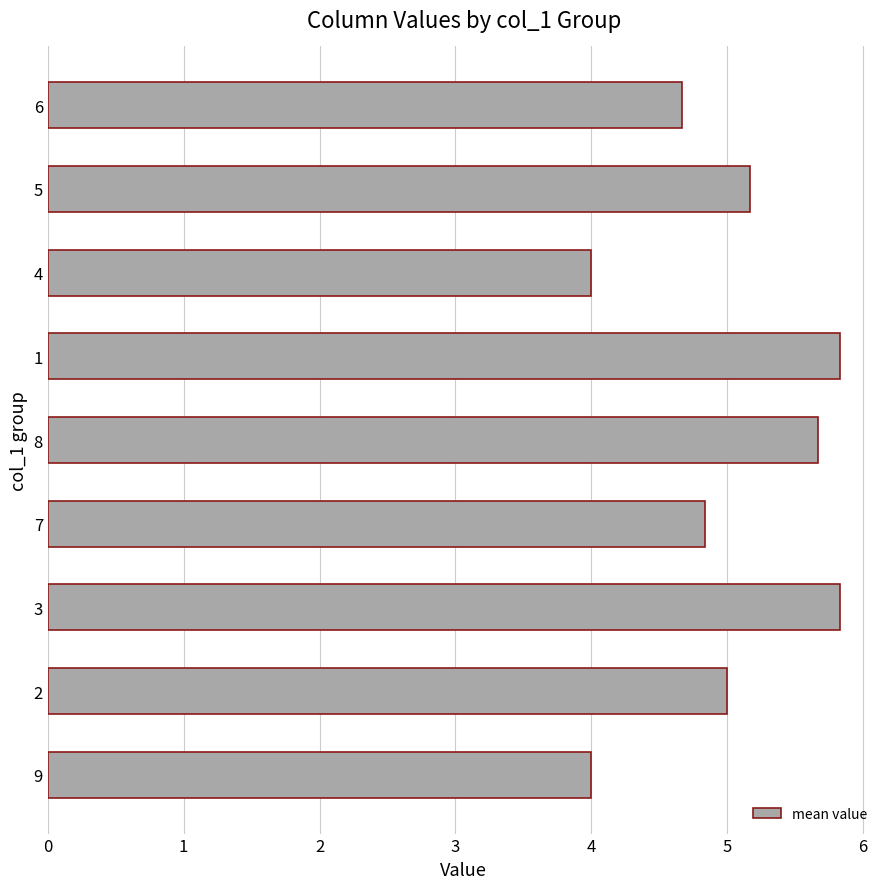

The chart shows a value of 7.3 at 3. True or false?

False